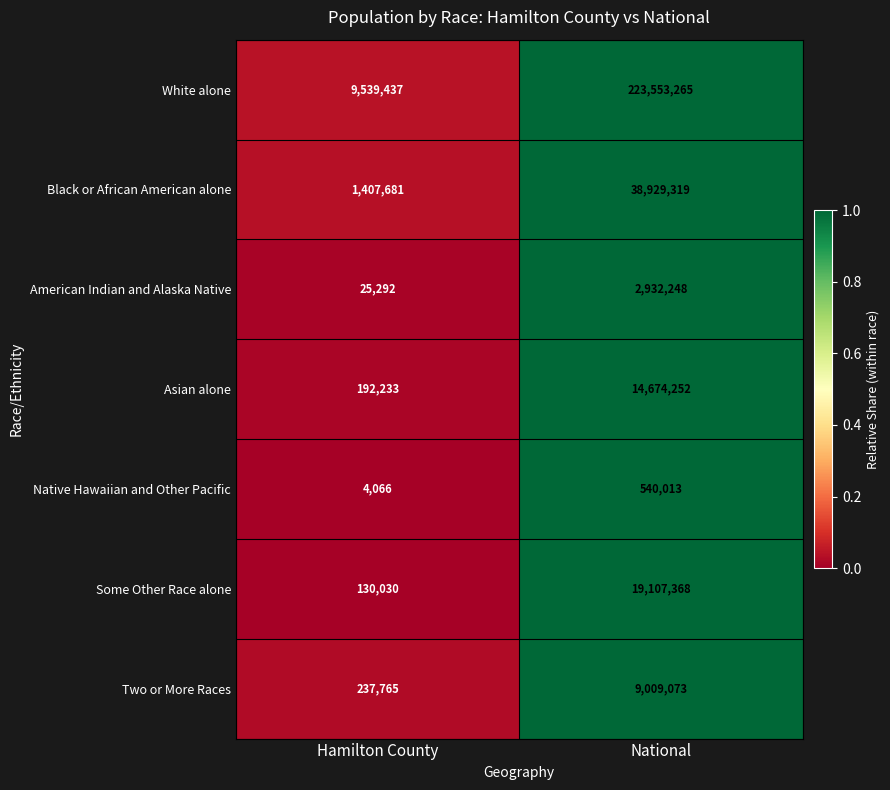

Rank the series by their maximum value, from lowest to highest.

Native Hawaiian and Other Pacific, American Indian and Alaska Native, Two or More Races, Asian alone, Some Other Race alone, Black or African American alone, White alone